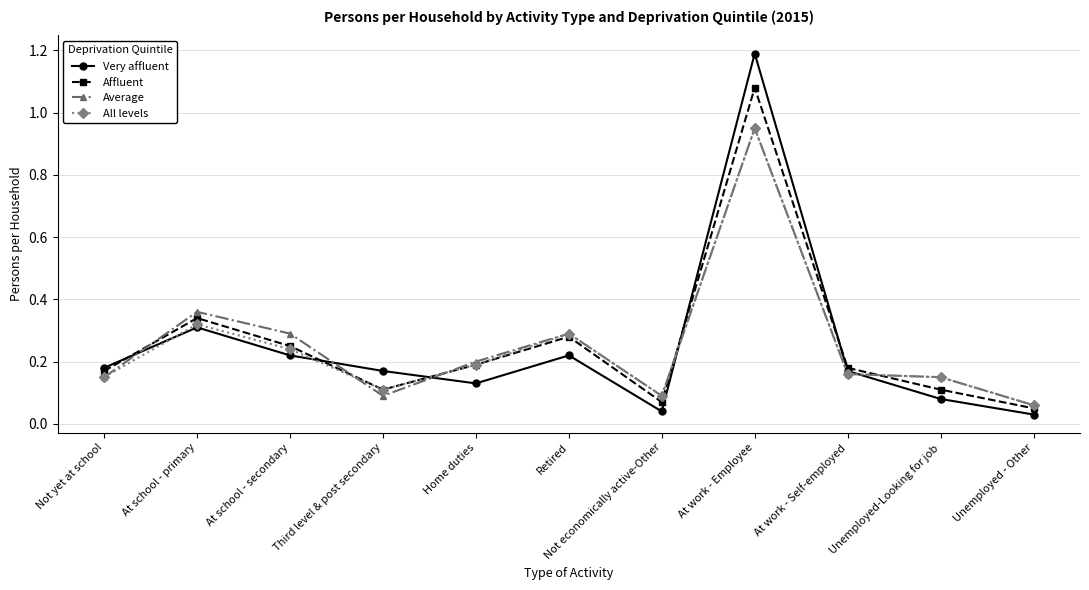

True or false: Average has more than 1 interior local peaks.

True